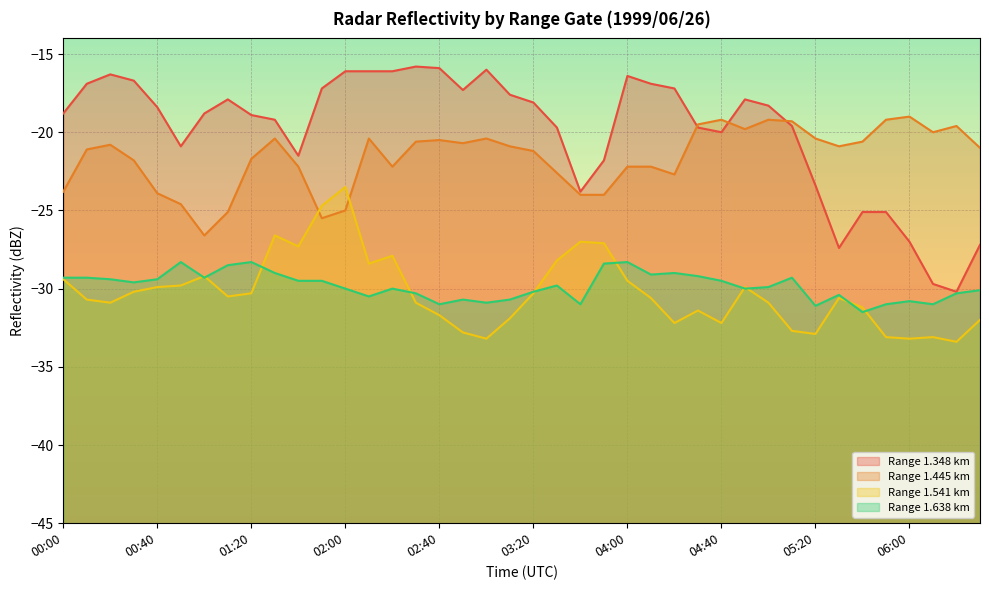

What is the maximum value for 1.638?

-28.3